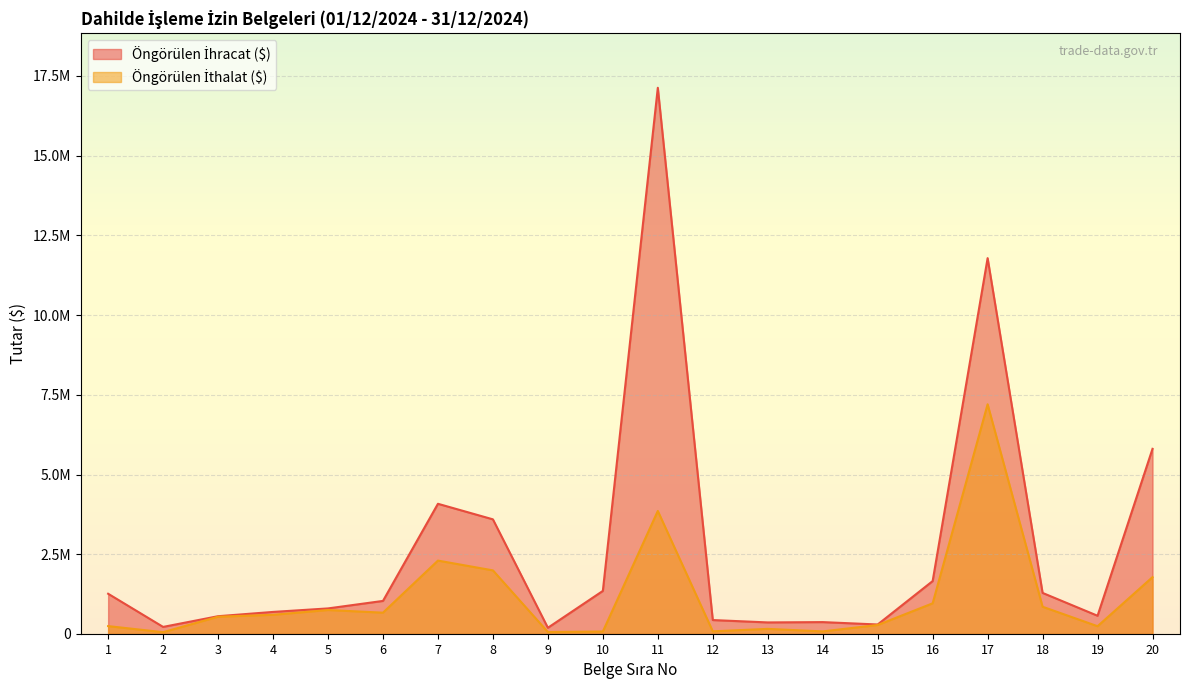

True or false: Öngörülen İthalat ($) has more than 1 interior local peaks.

True